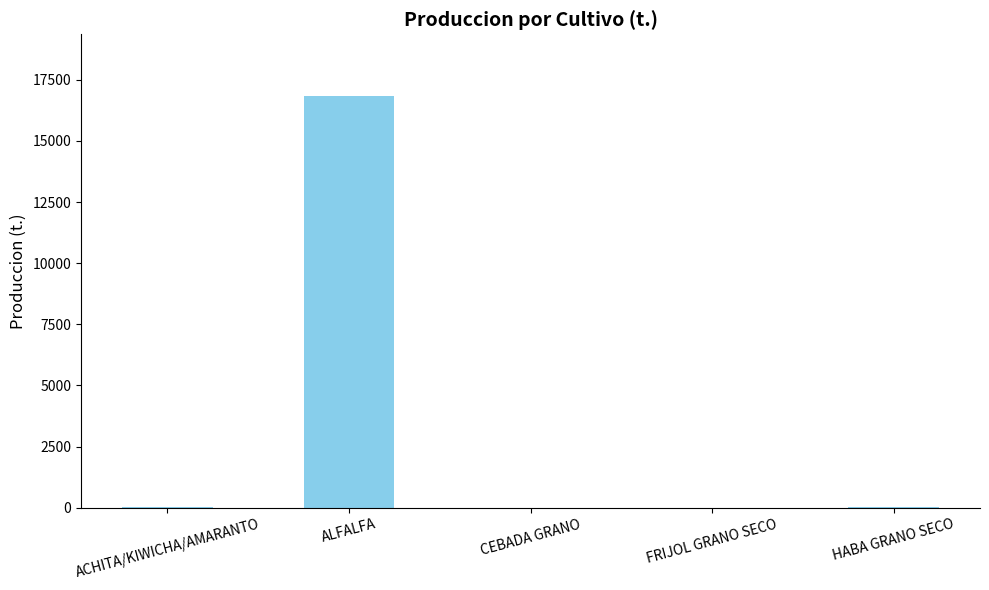

What is the sum of all values?

16939.2